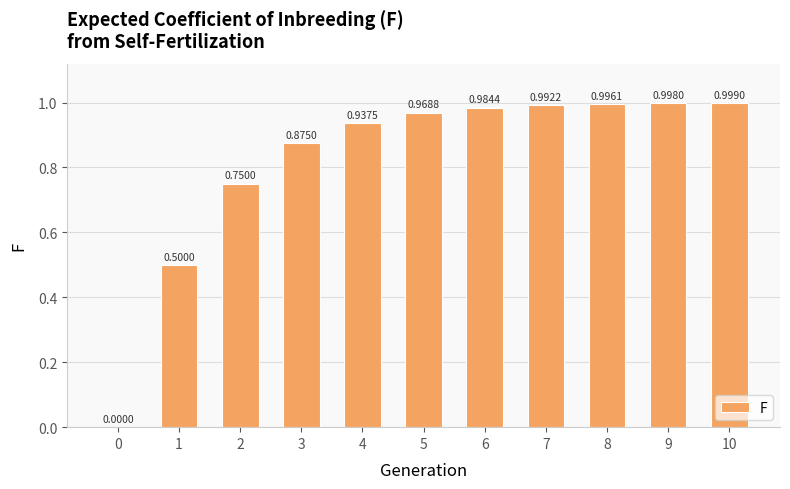

What is the sum of the values at 7 and 6?

2.0